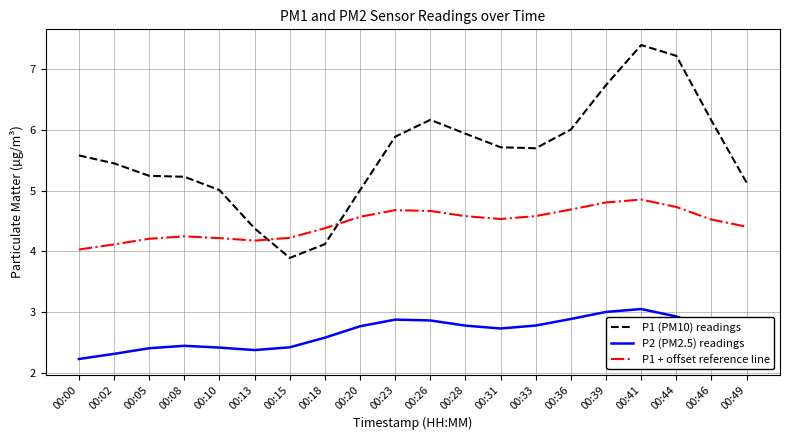

What is the difference between the P1 + offset reference line values at 00:18 and 00:36?

0.3